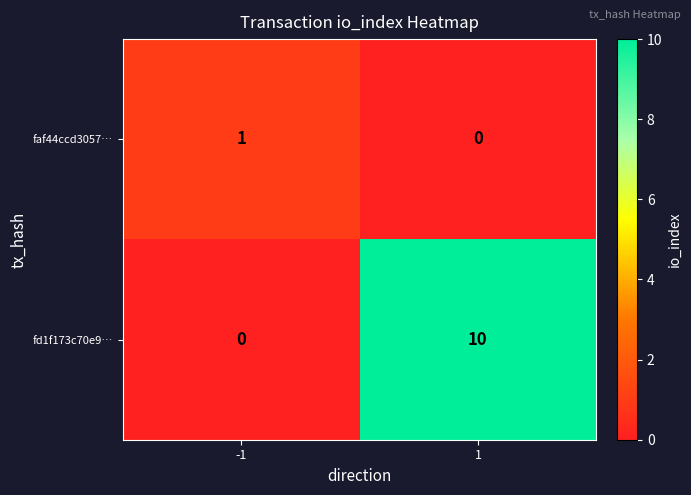

At -1, list the series in order from largest to smallest.

faf44ccd3057…, fd1f173c70e9…